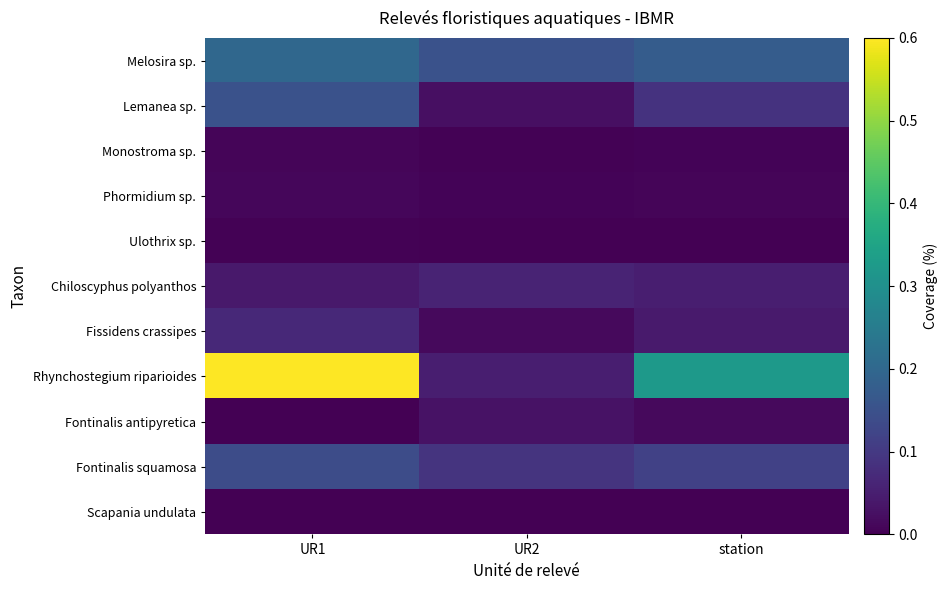

Rank the series at UR2 from highest to lowest value.

Melosira sp., Fontinalis squamosa, Chiloscyphus polyanthos, Rhynchostegium riparioides, Fontinalis antipyretica, Lemanea sp., Fissidens crassipes, Phormidium sp., Monostroma sp., Scapania undulata, Ulothrix sp.